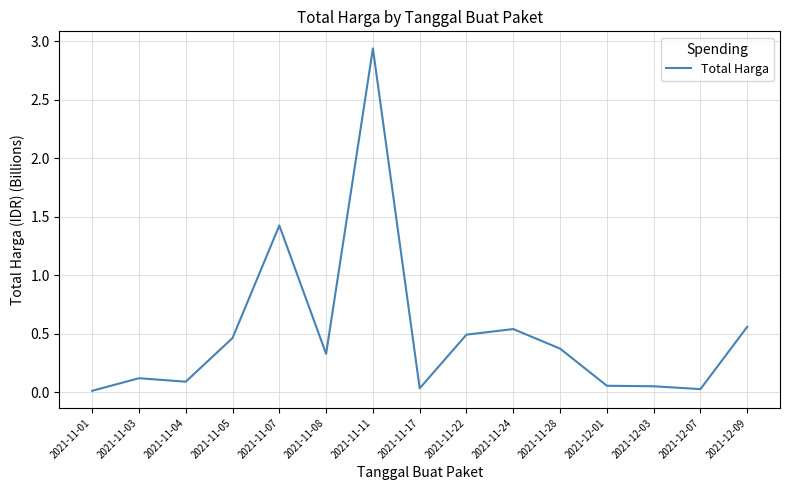

What is the change in value from 2021-11-07 to 2021-12-07?

-1.4